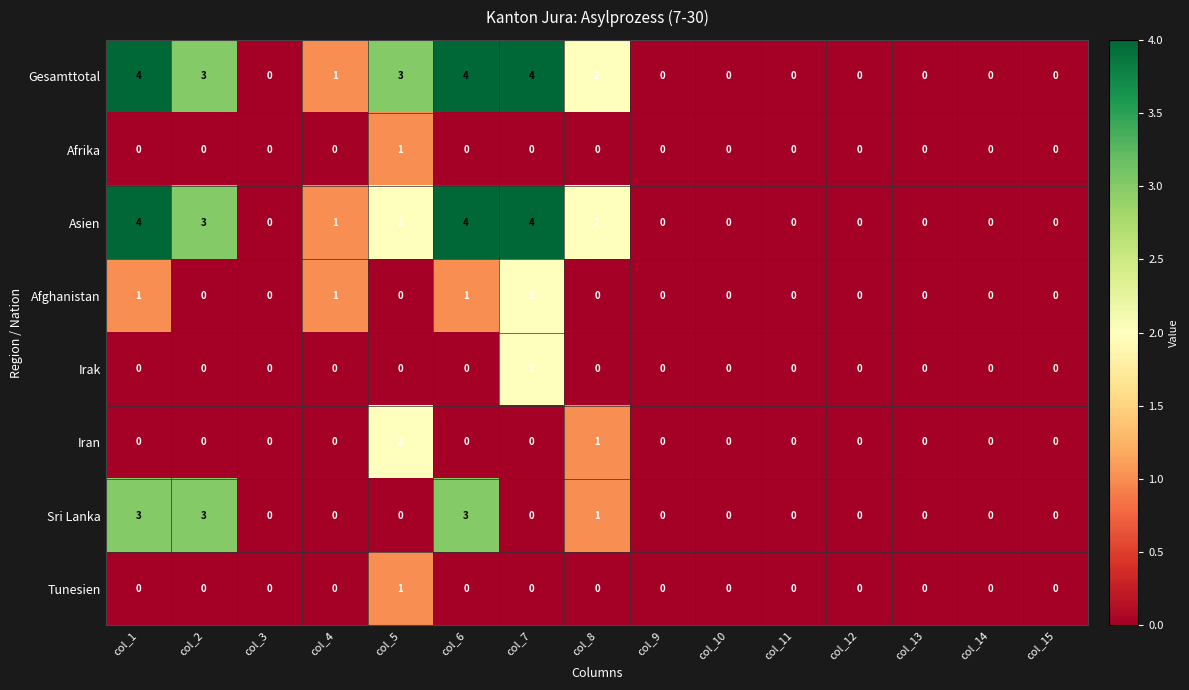

Count the number of data series in this chart.

8